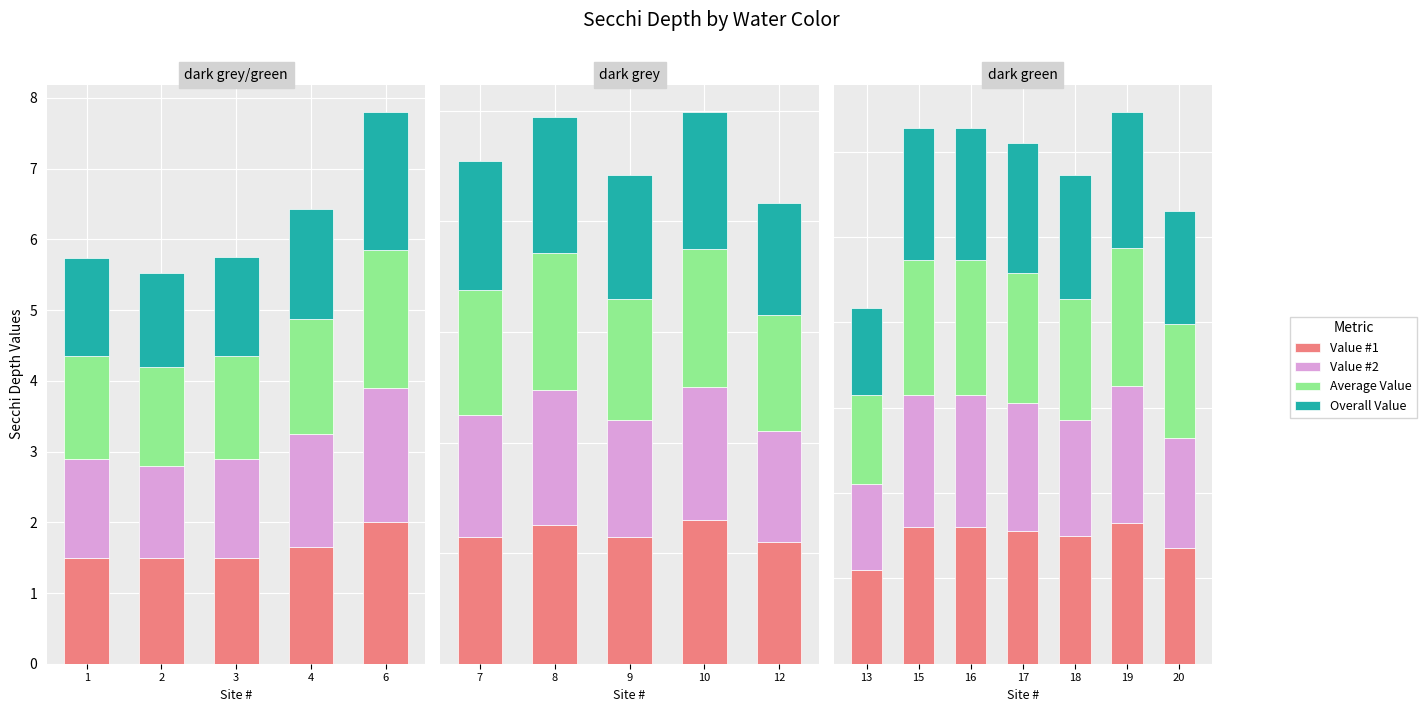

What are all the series names shown in the legend?

Value #1, Value #2, Average Value, Overall Value